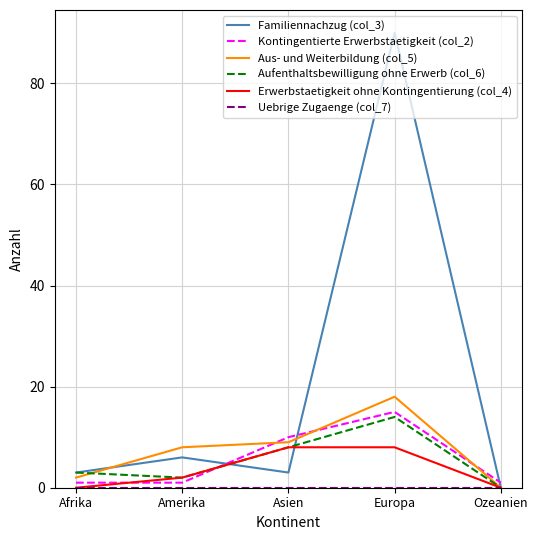

Which series has the largest range (max minus min)?

Familiennachzug (col_3)